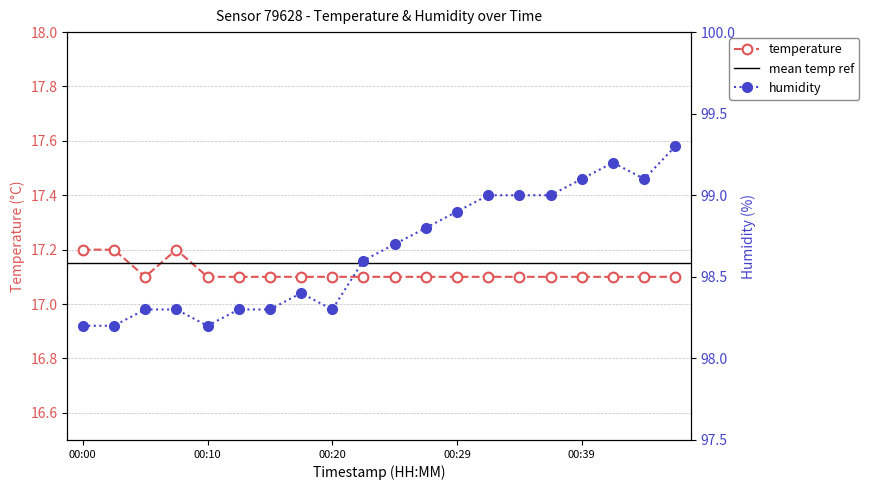

Rank the series by their average value, from lowest to highest.

temperature, humidity